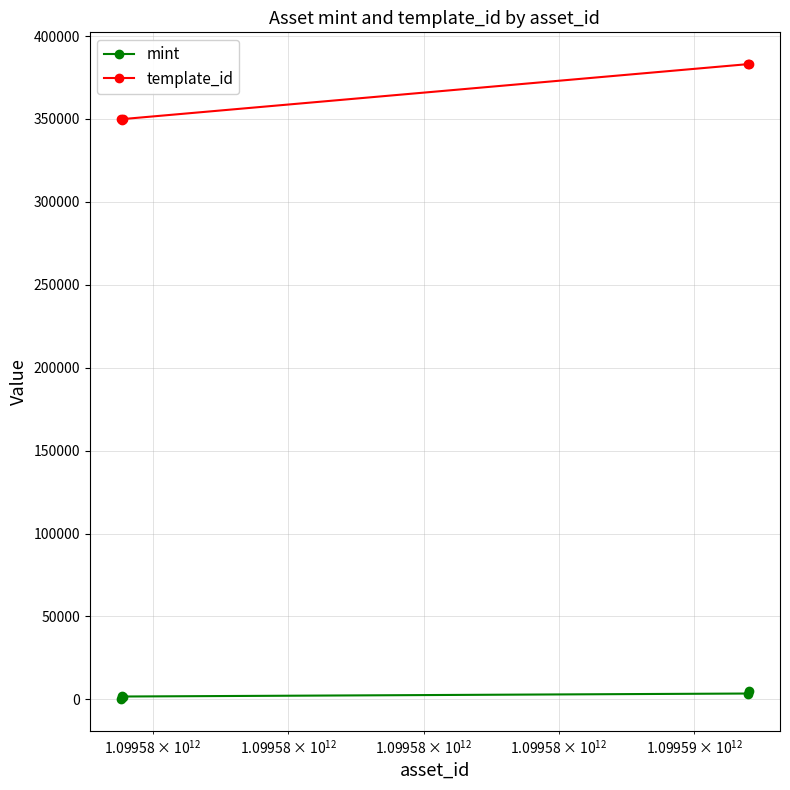

At how many categories does at least one series exceed 192290?

5